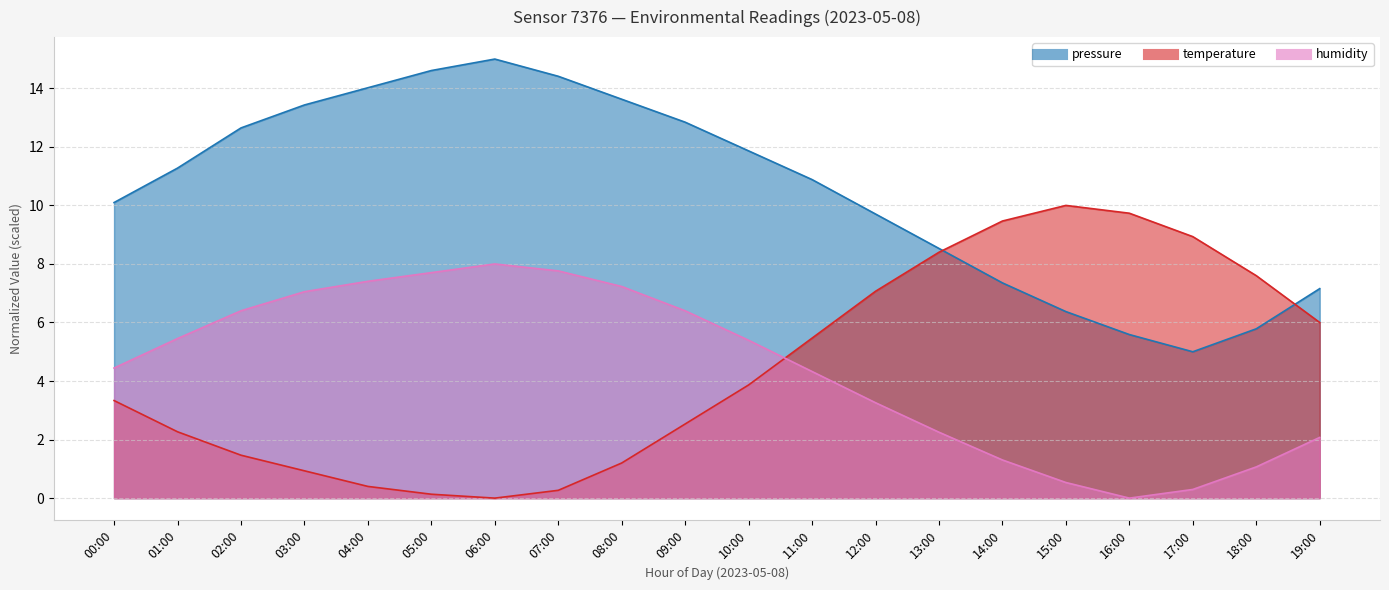

True or false: pressure and temperature intersect in this chart.

True